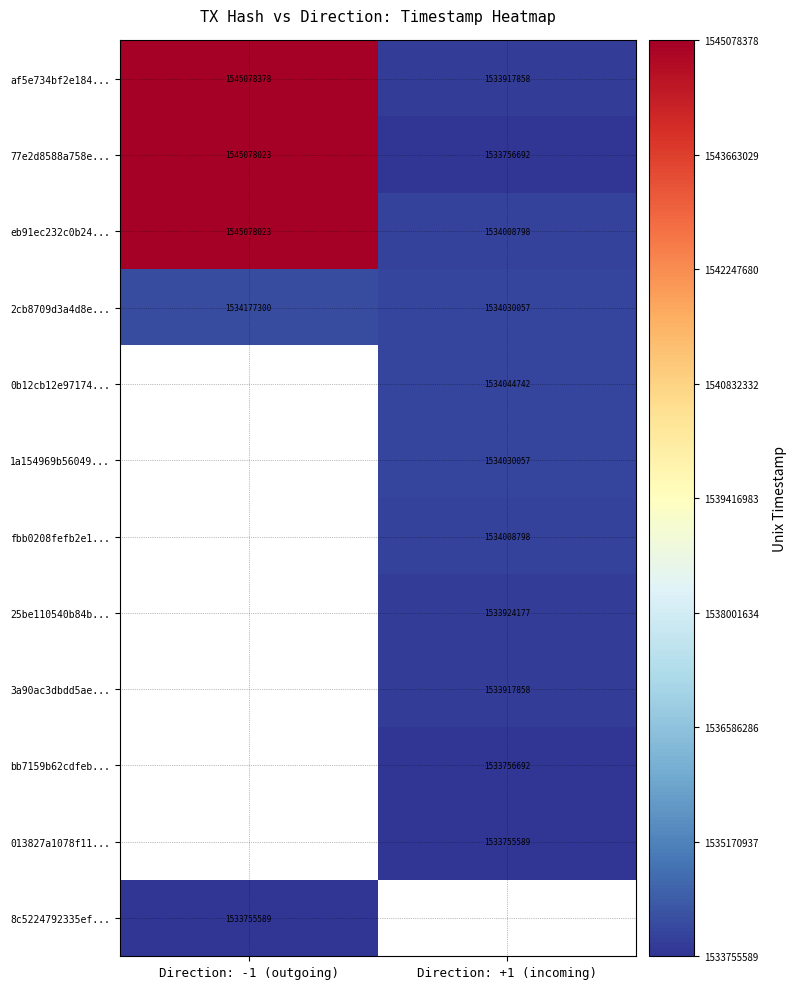

Which category has the lowest value across all series?

Direction: +1 (incoming)